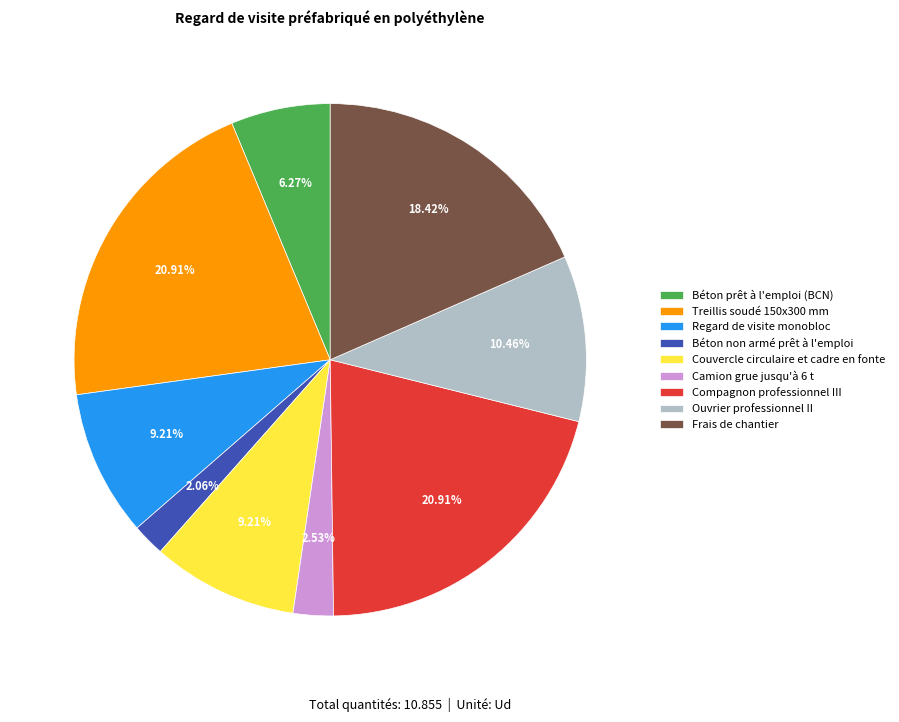

What percentage is the Ouvrier professionnel II slice, to the nearest percent?

10%